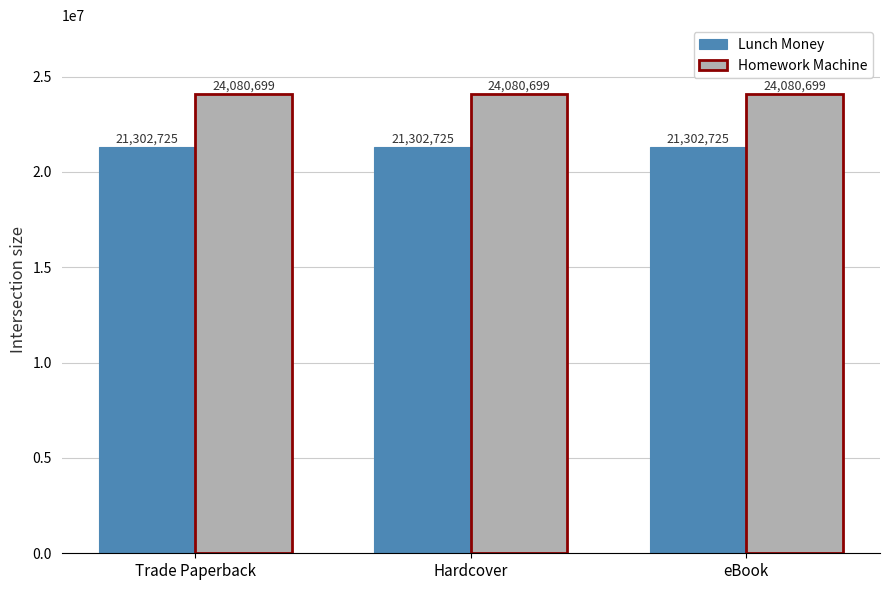

The value of Homework Machine at eBook is 15175669. True or false?

False